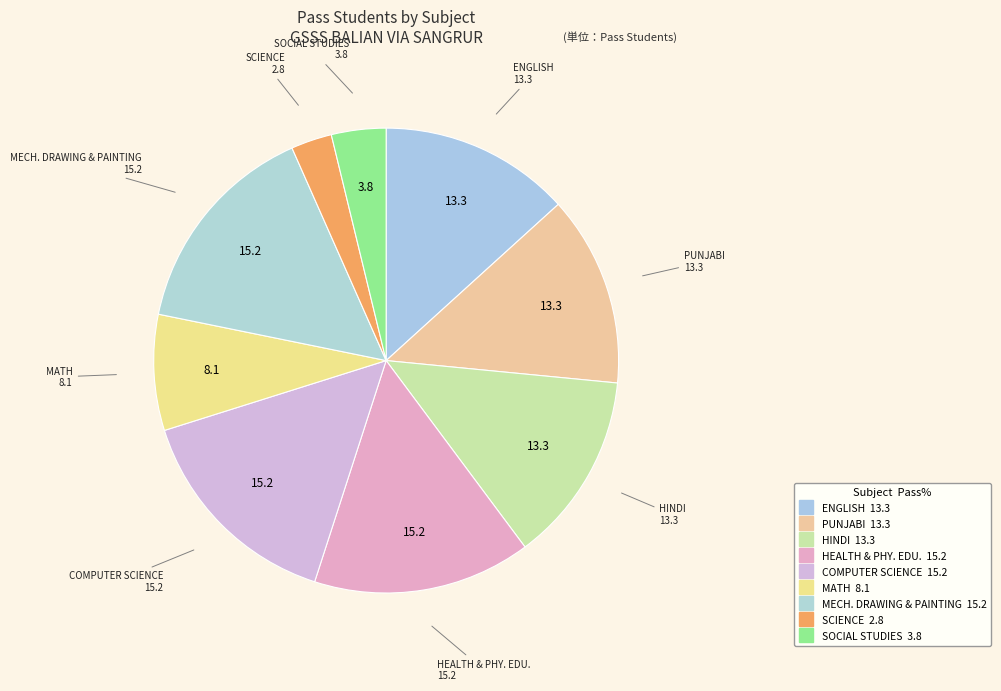

How many slices are in this pie chart?

9